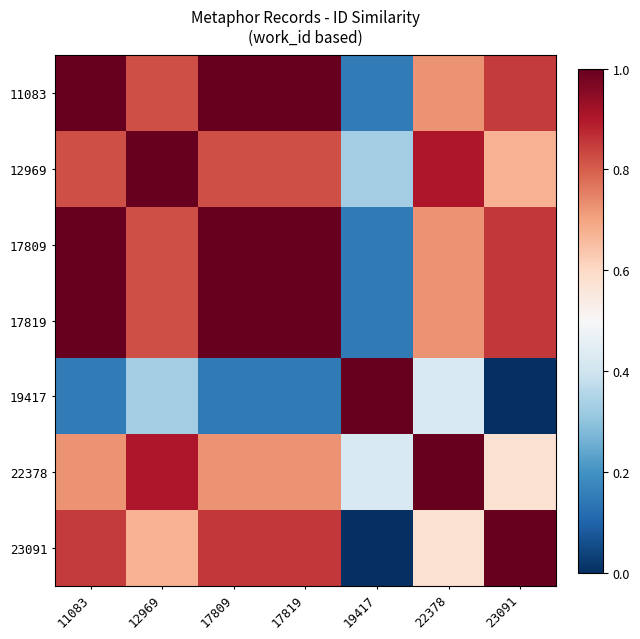

Which label corresponds to the smallest value in the chart?

23091